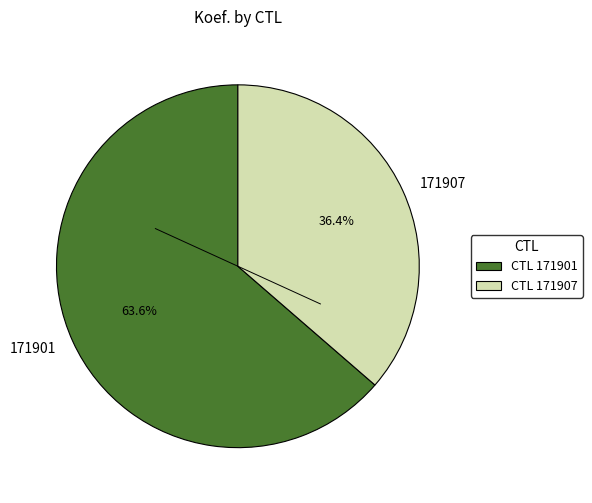

Is it true that 171907 is 99% of the pie?

False